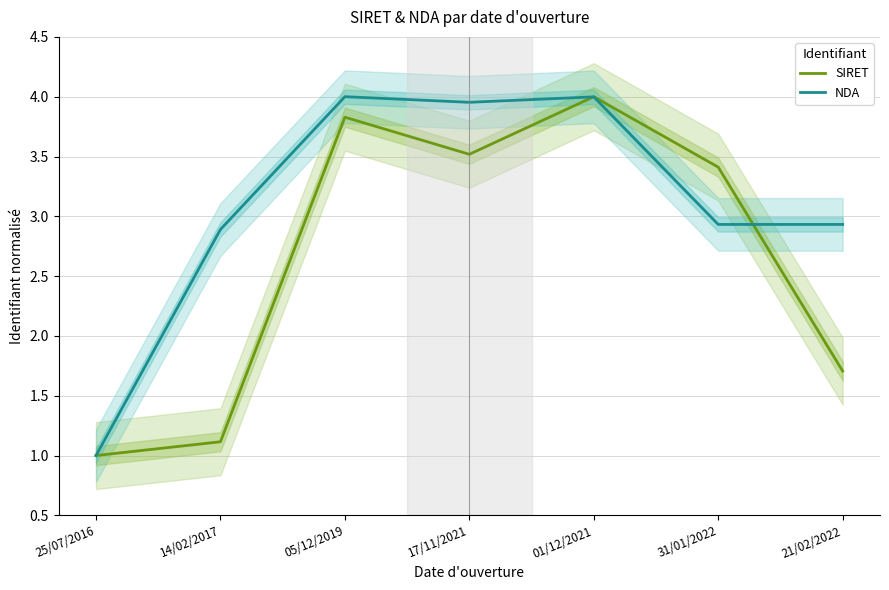

Which series has the largest total across all categories?

NDA